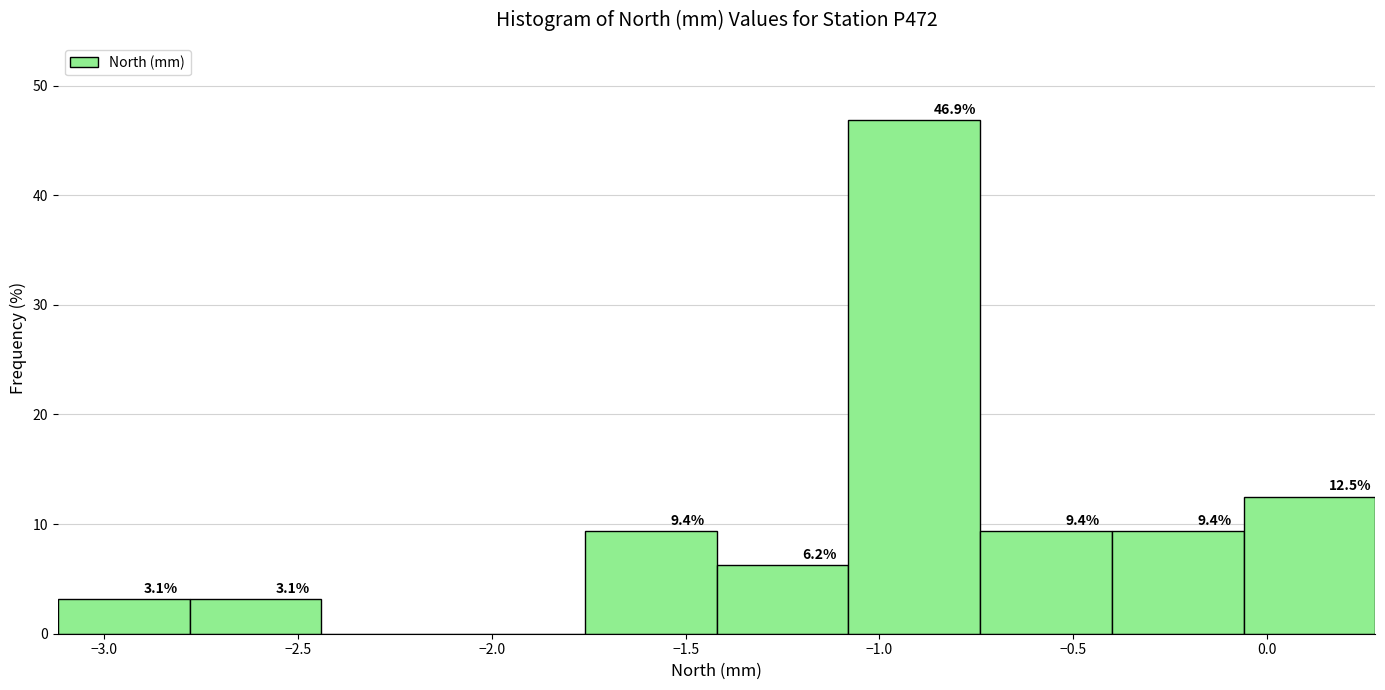

Which range on the x-axis has the tallest bar?

-1.08 to -0.74